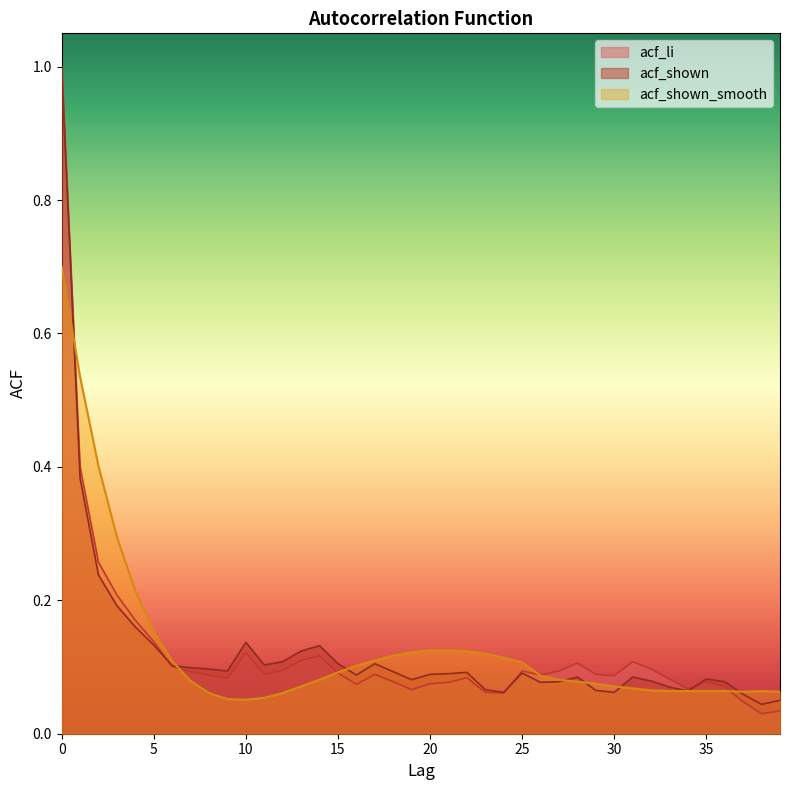

List the series in order of their overall mean, highest first.

acf_shown_smooth, acf_shown, acf_li